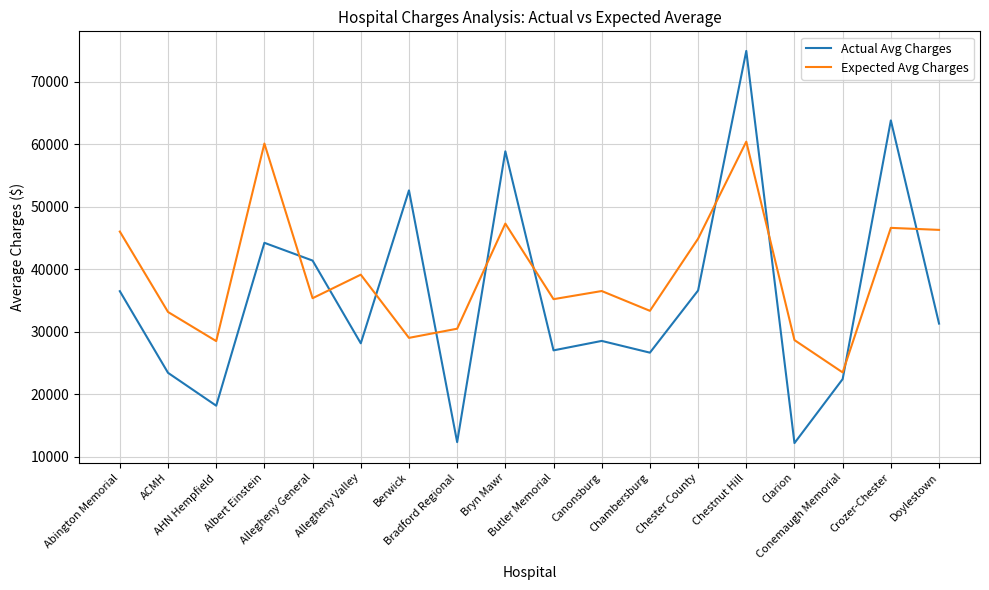

The value of Actual Avg Charges at Allegheny Valley is 37759. True or false?

False